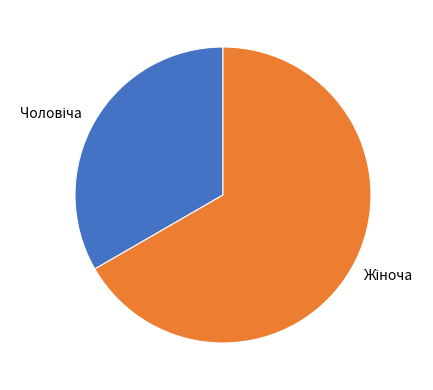

Is there a majority slice in this chart?

Yes